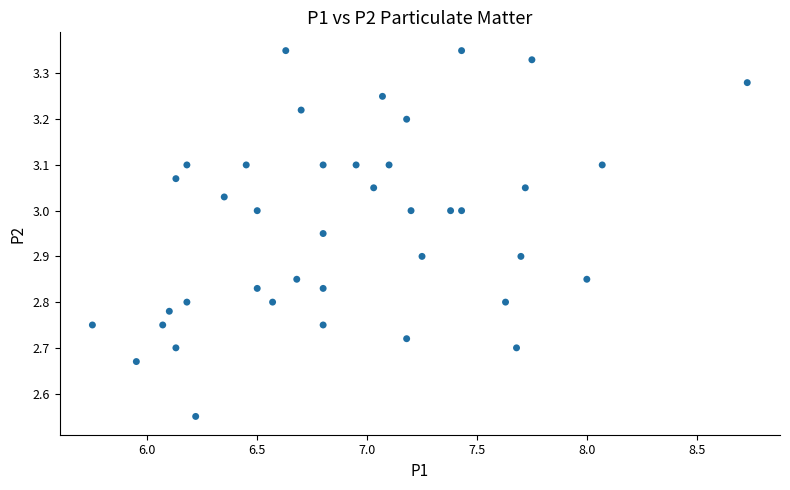

What is the range of Y values (max minus min)?

0.8